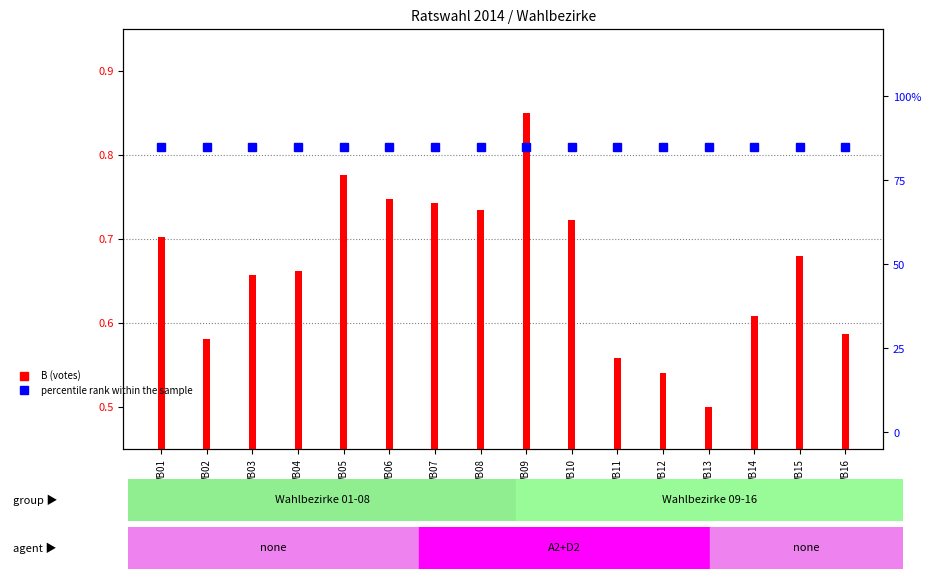

Between WB11 and WB13, which series saw the biggest shift?

B (votes)